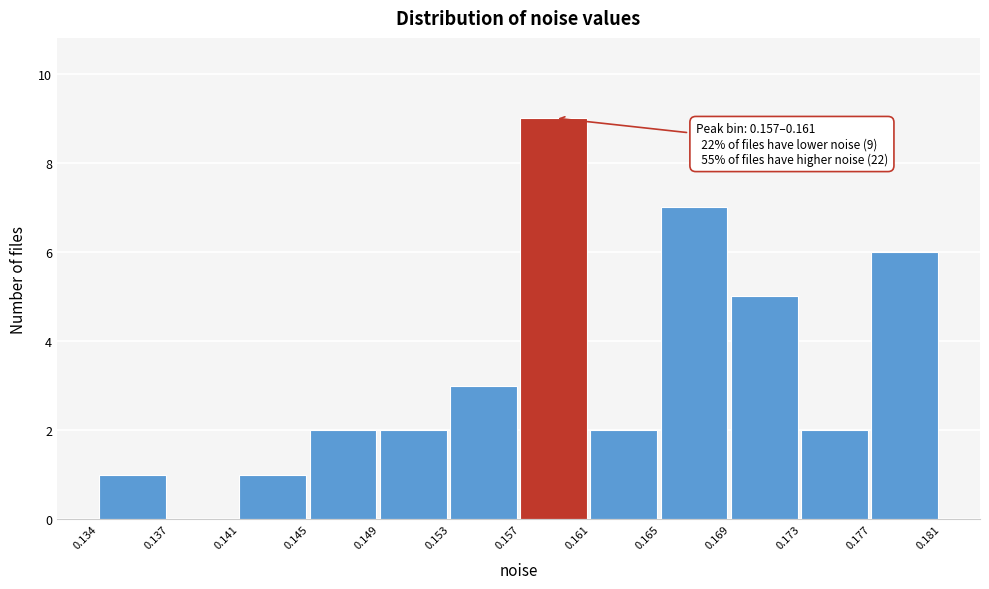

Which range on the x-axis has the tallest bar?

0.157 to 0.161